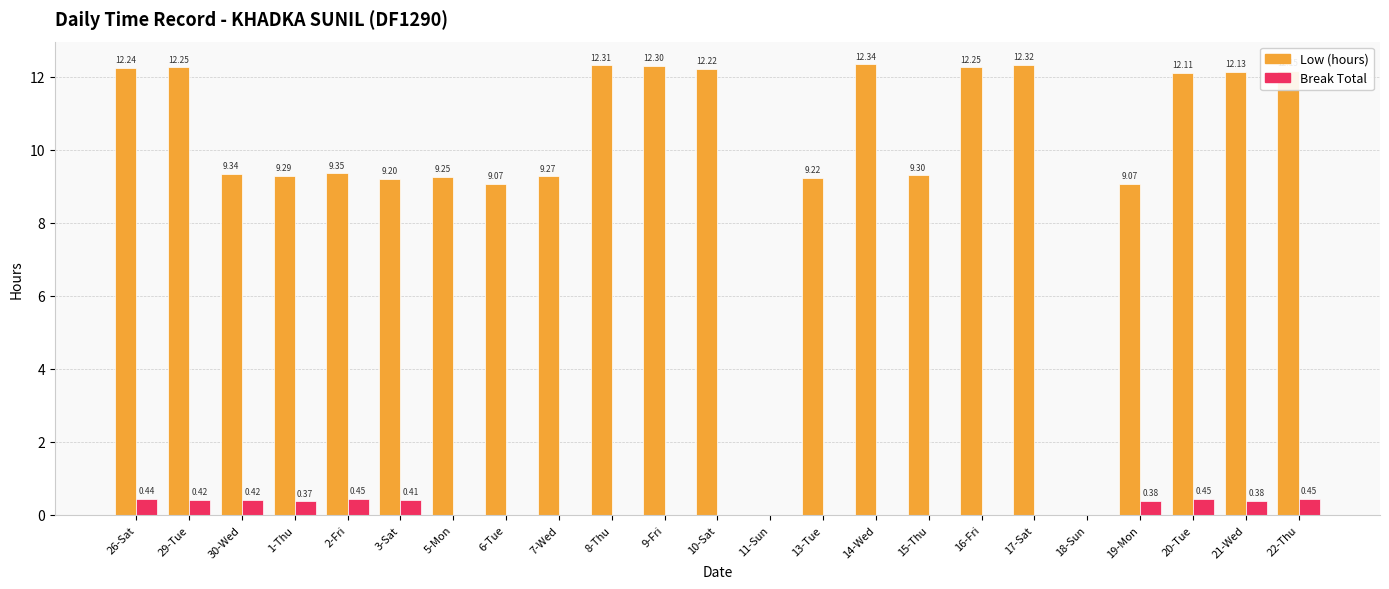

Which label corresponds to the largest value in the chart?

14-Wed